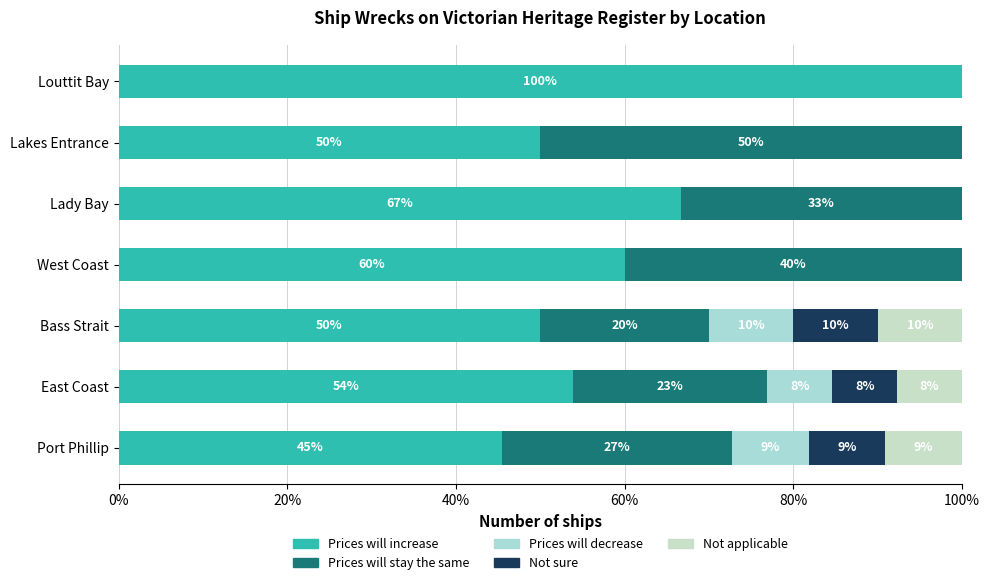

Reading left to right, transcribe all the data shown in this chart.

Prices will increase: 45.5	53.8	50.0	60.0	66.7	50.0	100.0
Prices will stay the same: 27.3	23.1	20.0	40.0	33.3	50.0	0.0
Prices will decrease: 9.1	7.7	10.0	0.0	0.0	0.0	0.0
Not sure: 9.1	7.7	10.0	0.0	0.0	0.0	0.0
Not applicable: 9.1	7.7	10.0	0.0	0.0	0.0	0.0